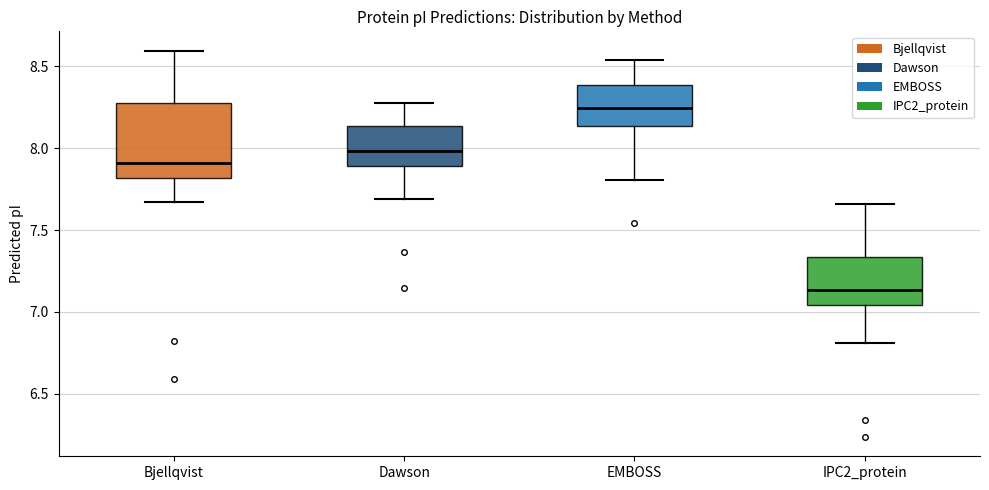

Which box is the tallest, from its lower edge to its upper edge?

Bjellqvist